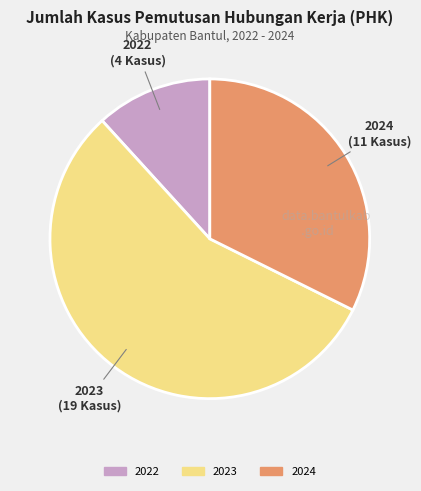

Is it true that 2023 is 48% of the pie?

False